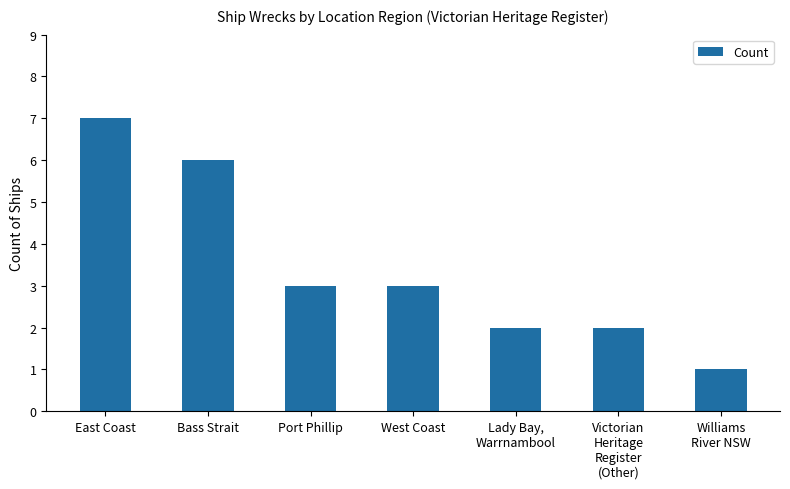

Does the chart contain any negative values?

No